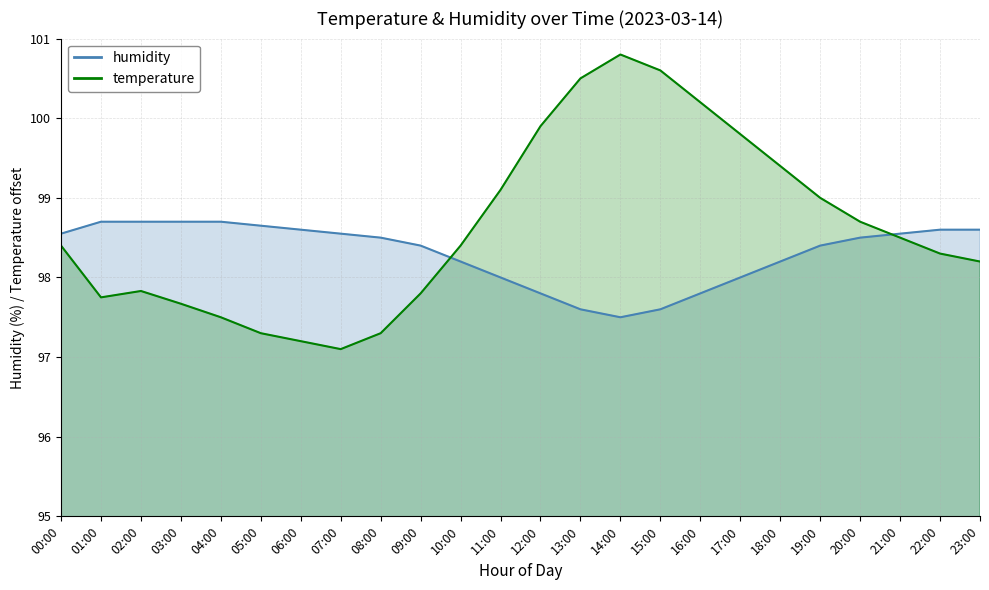

How many interior local peaks does the temperature series have?

2